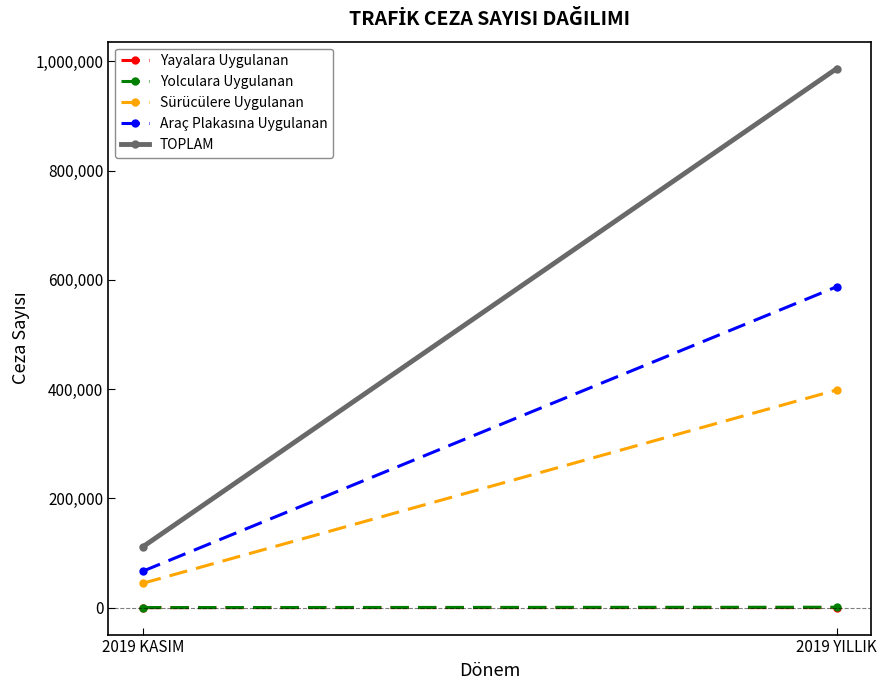

Reading left to right, what are all the values shown in this chart?

Yayalara Uygulanan: 2019 KASIM=8	2019 YILLIK=79
Yolculara Uygulanan: 2019 KASIM=109	2019 YILLIK=761
Sürücülere Uygulanan: 2019 KASIM=44646	2019 YILLIK=398468
Araç Plakasına Uygulanan: 2019 KASIM=66848	2019 YILLIK=587384
TOPLAM: 2019 KASIM=111611	2019 YILLIK=986692